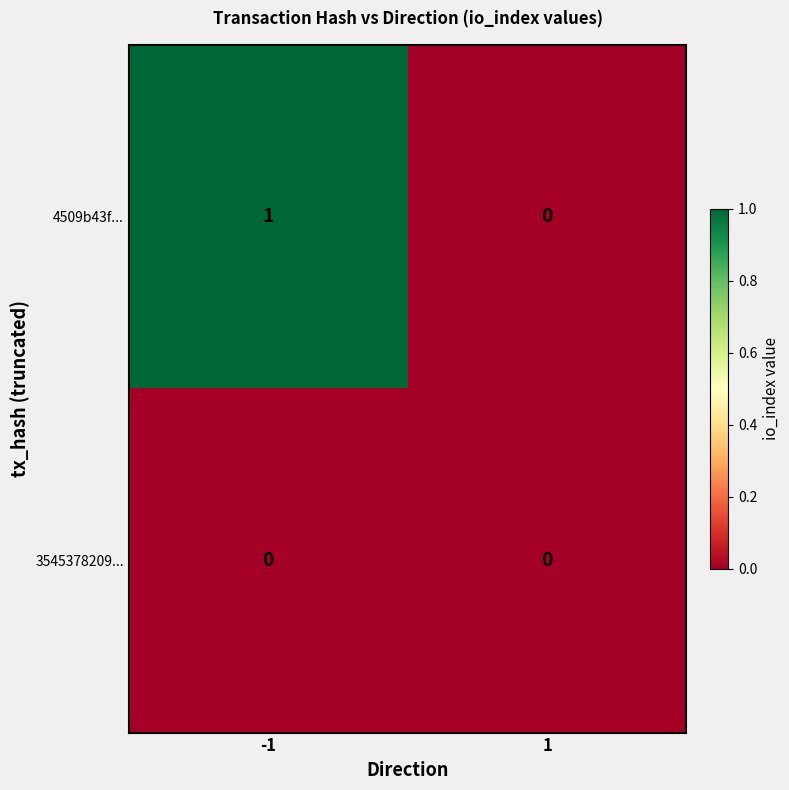

The 4509b43f... series shows -1 at 1. True or false?

False